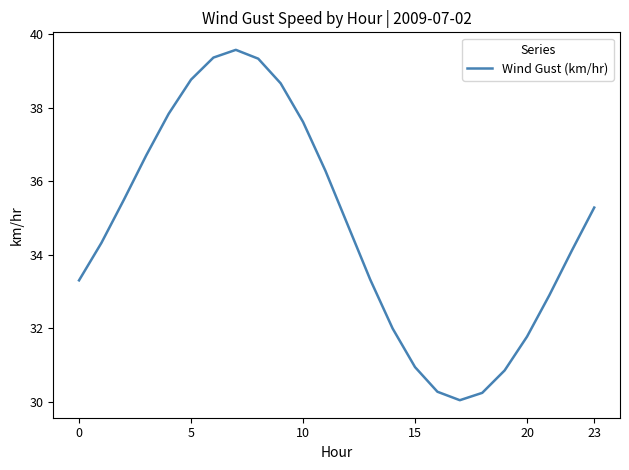

What is the difference between the maximum and minimum values?

9.5